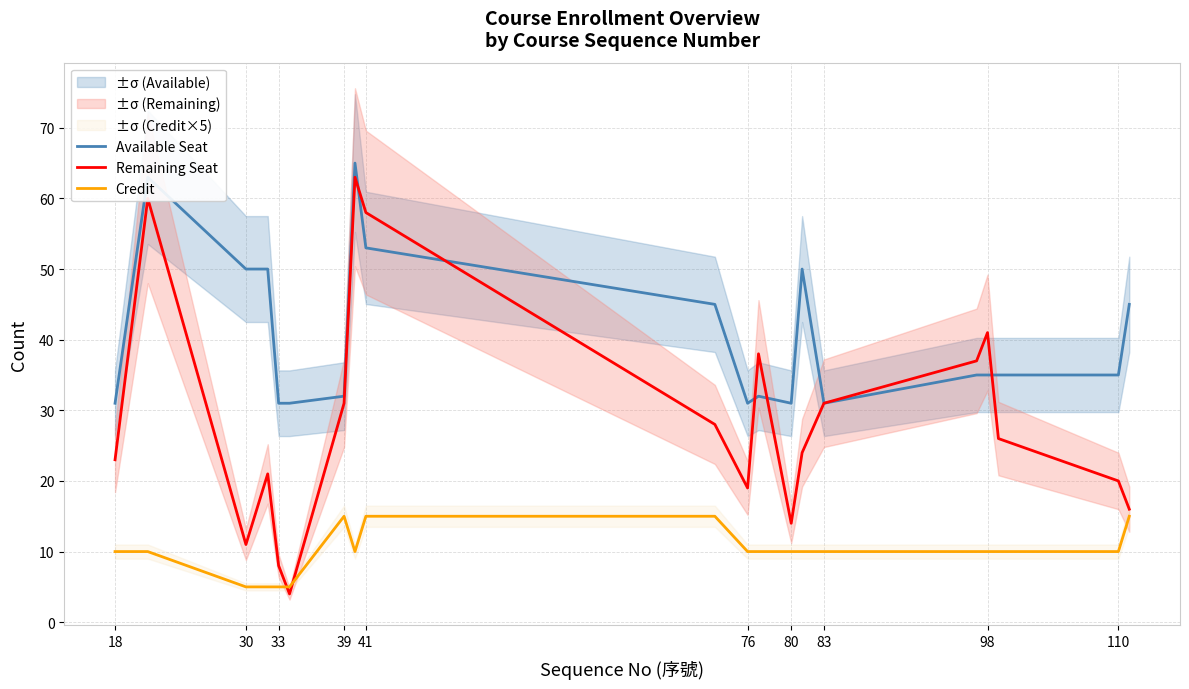

In Credit, how many points are higher than both neighbors (excluding endpoints)?

1